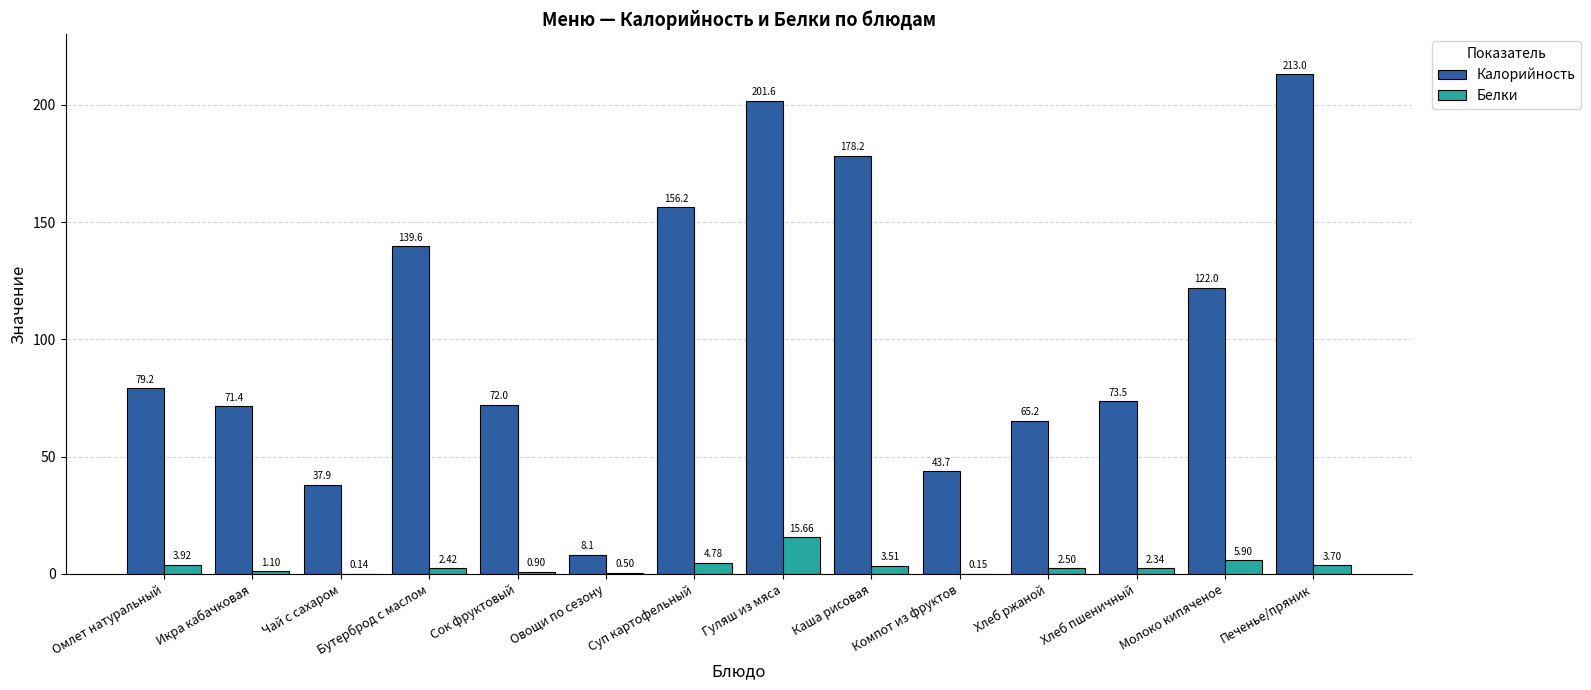

At which label is Калорийность closest to 110?

Молоко кипяченое